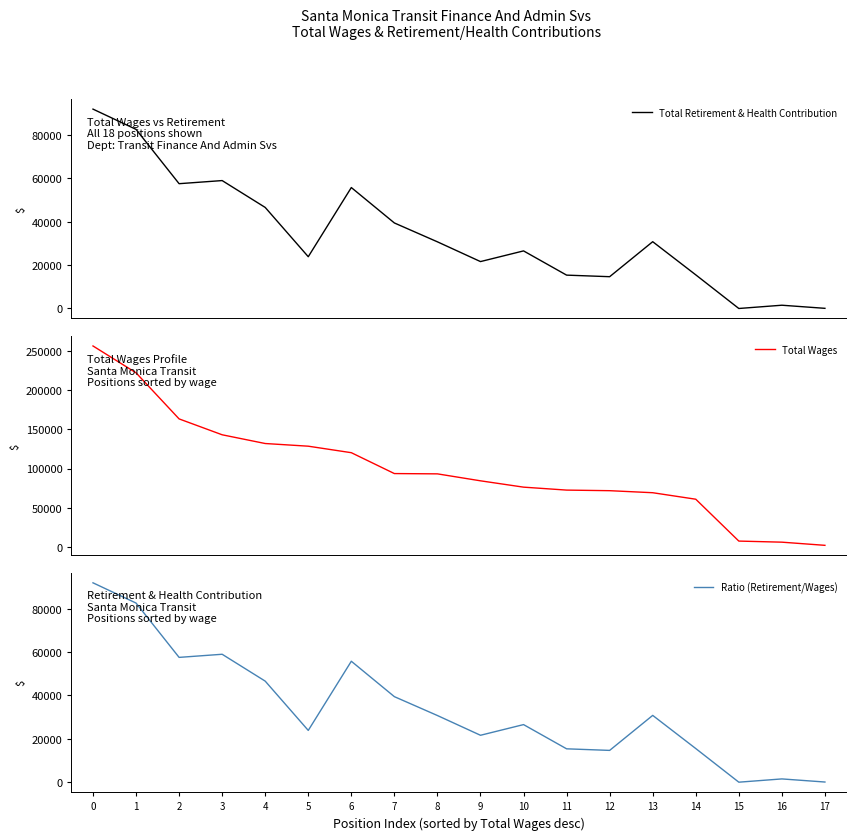

What are all the series names shown in the legend?

Total Retirement & Health Contribution, Total Wages, Ratio (Retirement/Wages)